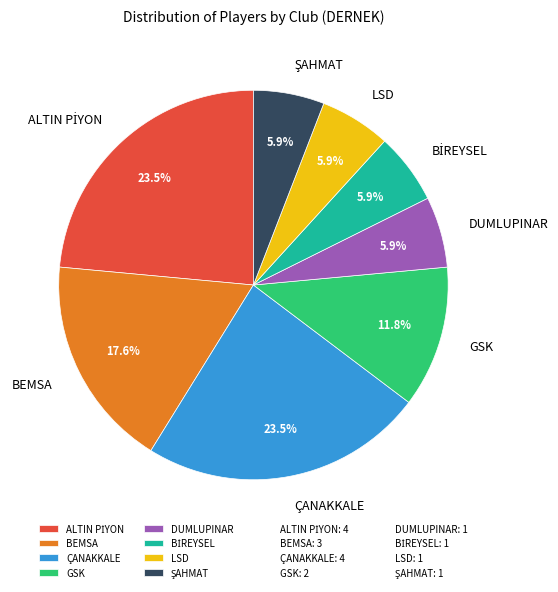

How many slices are in this pie chart?

8